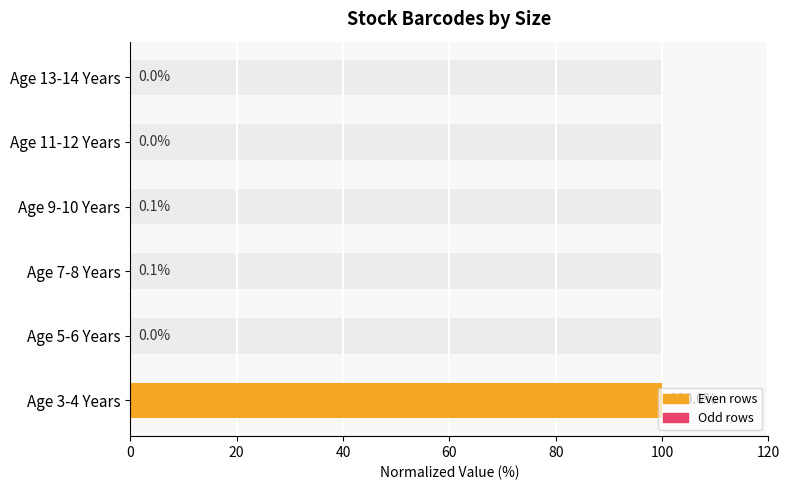

What is the sum of the values at Age 9-10 Years and Age 13-14 Years?

0.1